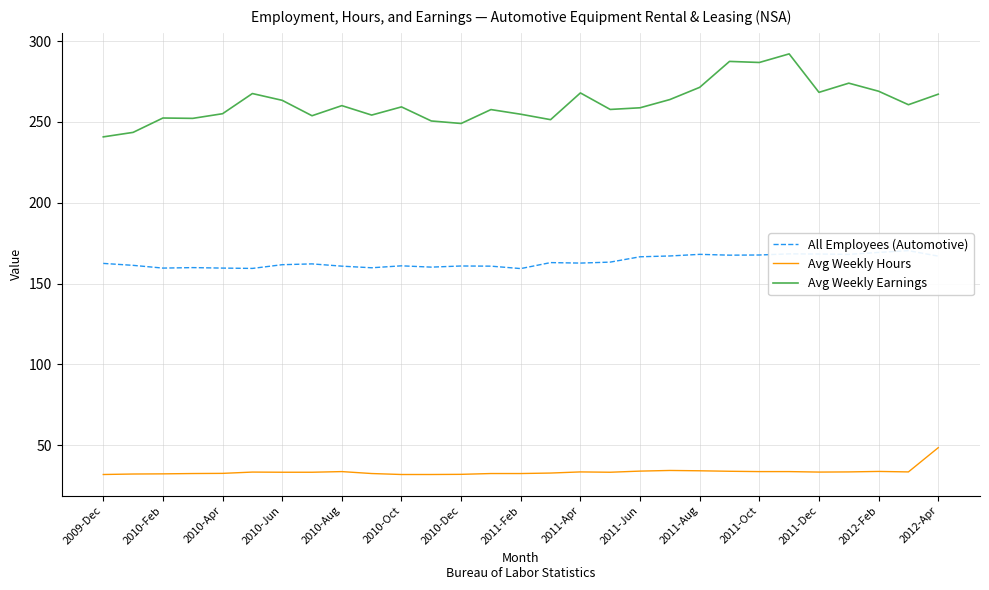

What is the smallest value displayed?

31.9